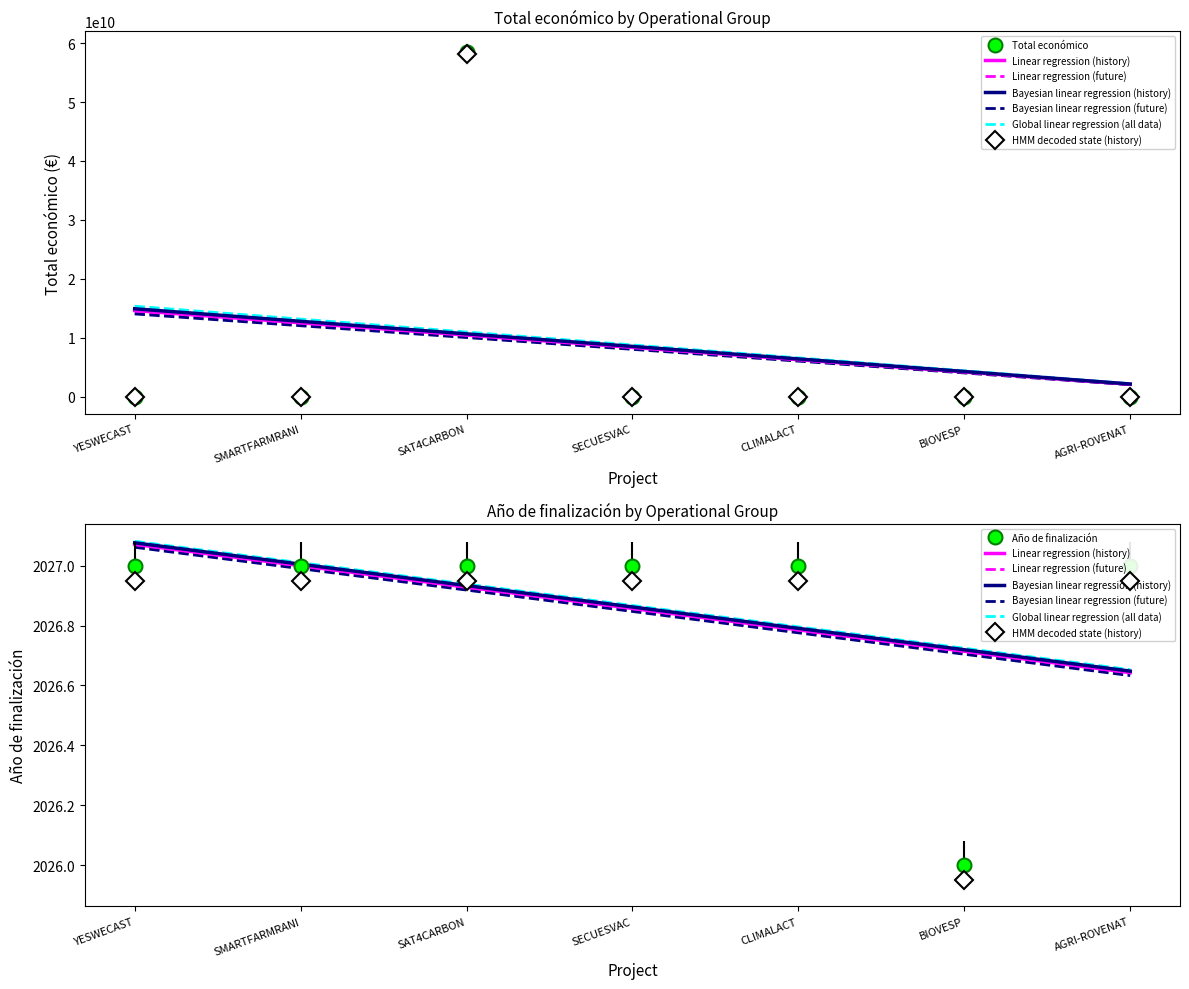

True or false: Total económico and Año de finalización intersect in this chart.

False